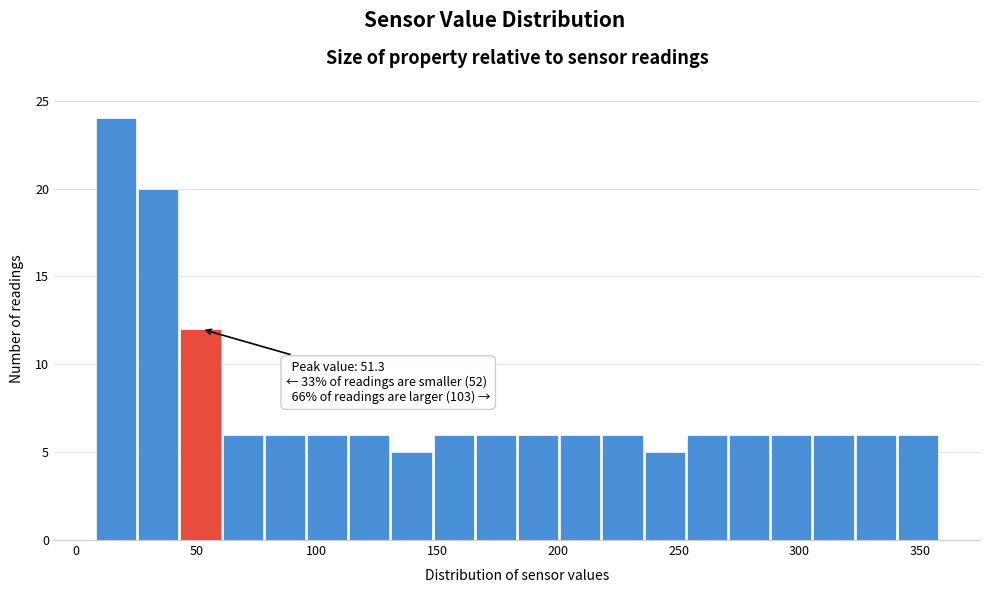

Around what value on the x-axis is the tallest bar? Give the approximate position of its centre, as read against the axis.

15